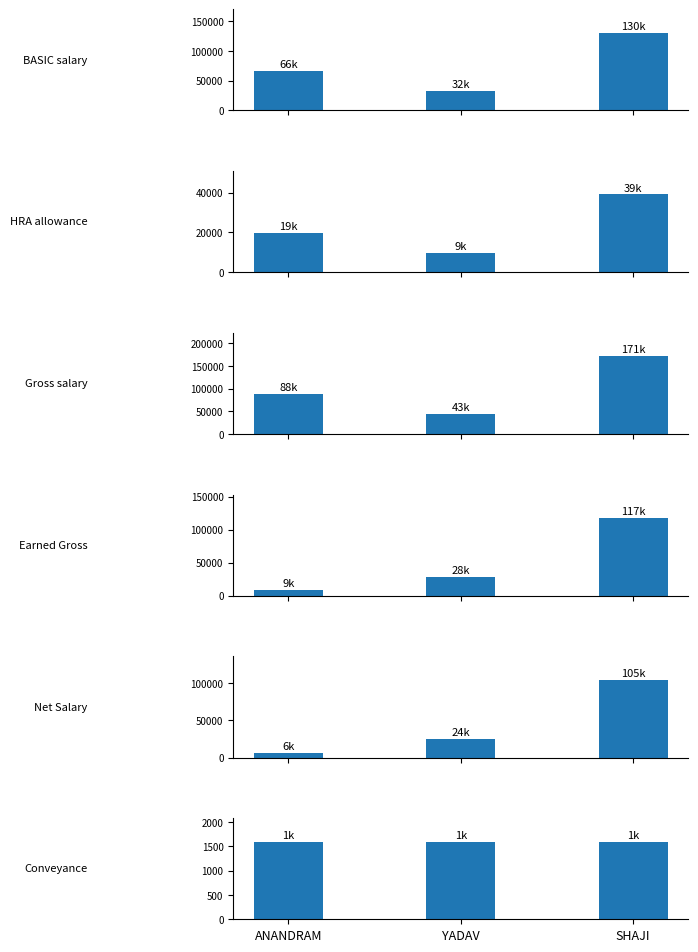

Between ANANDRAM and SHAJI, which series saw the biggest shift?

EGross